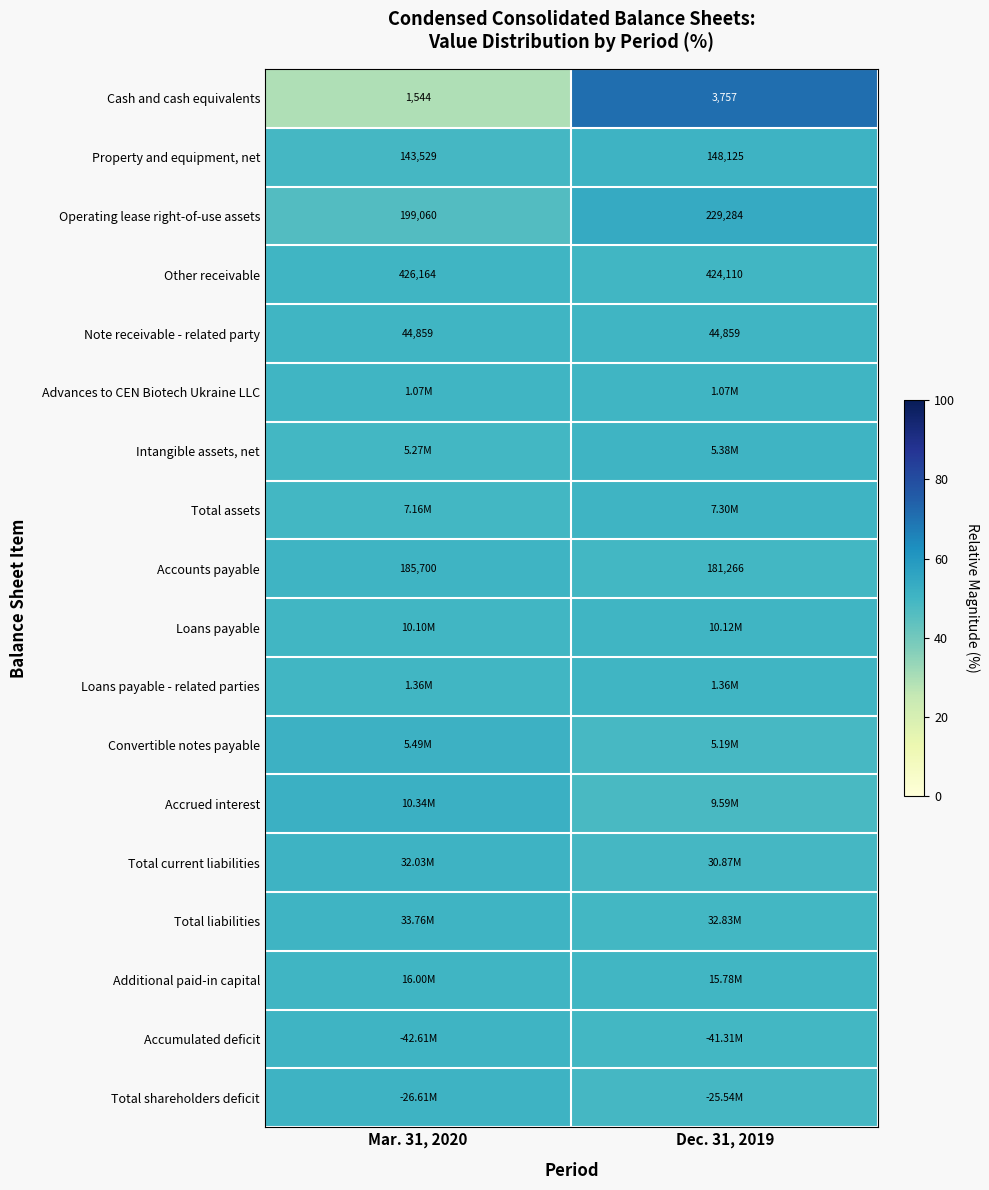

Is the value of Advances to CEN Biotech Ukraine LLC at Mar. 31, 2020 greater than the value of Note receivable - related party at Mar. 31, 2020?

No